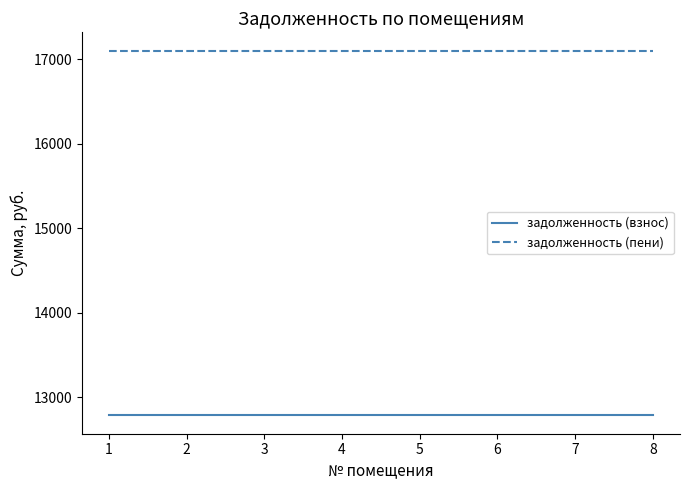

What is the total value across all series at 3?

29890.1